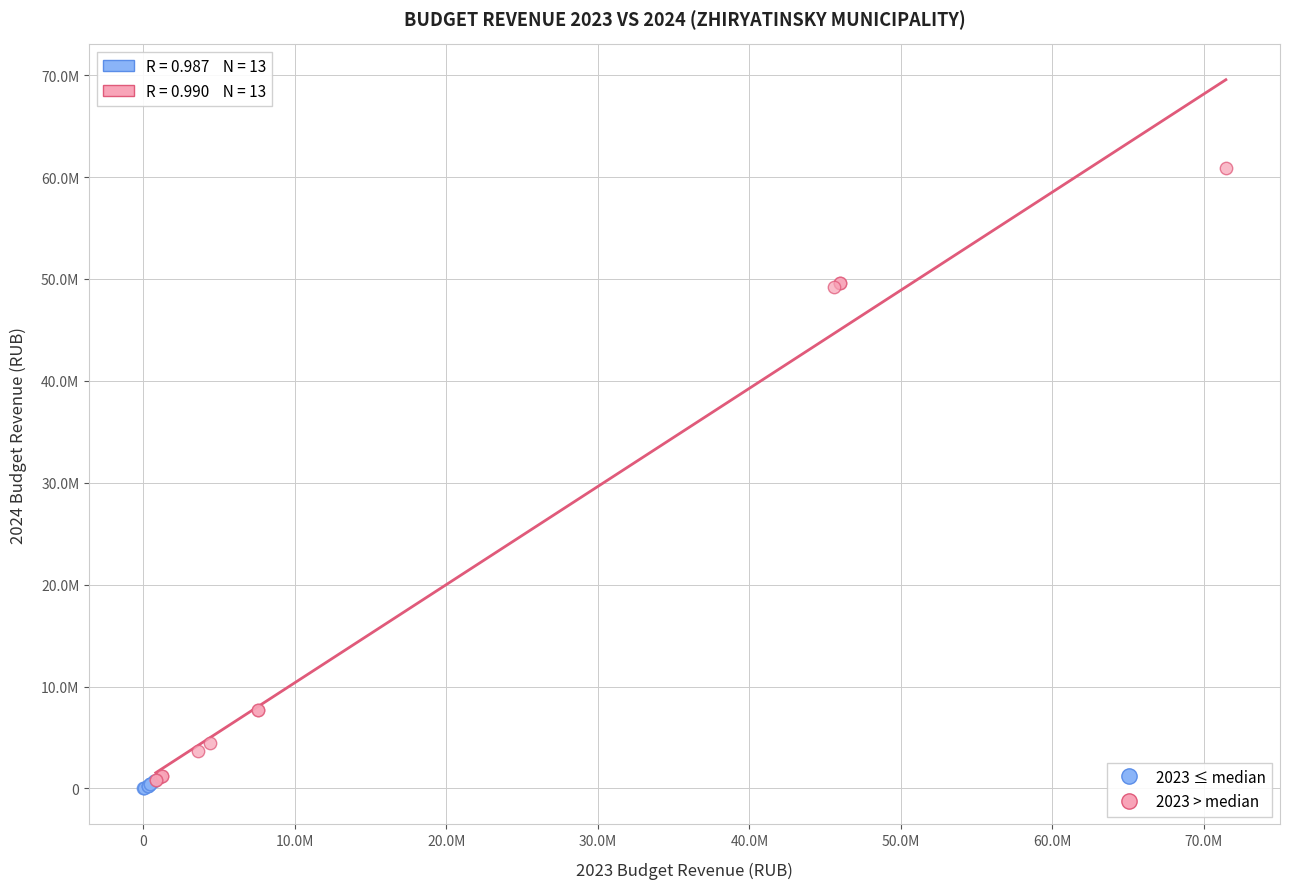

Which series has the widest spread of Y values?

2023 > median